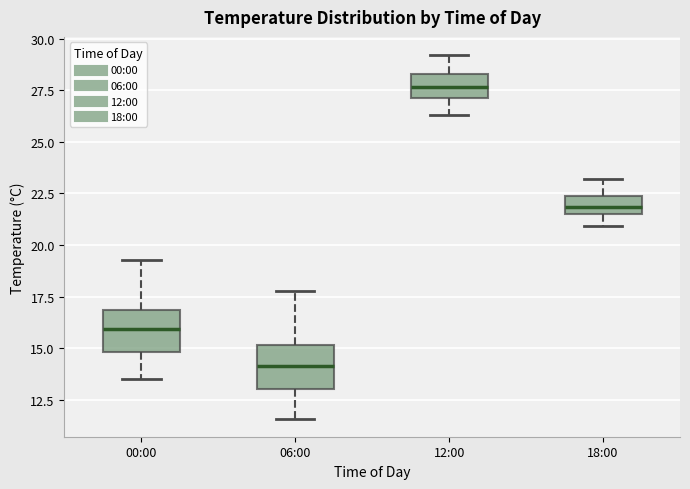

Which box's median line is the highest?

12:00